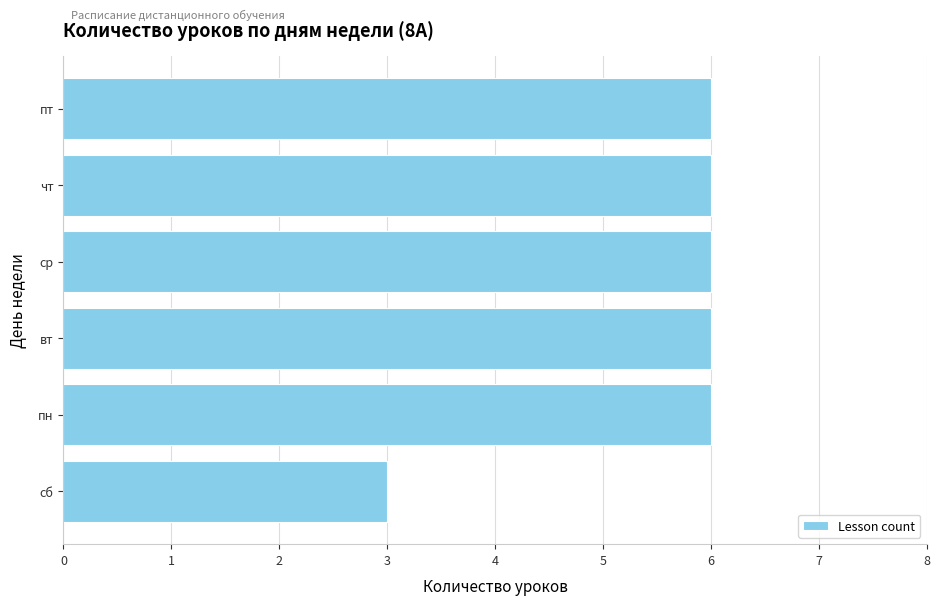

Is it true that the value at пт is 6?

True